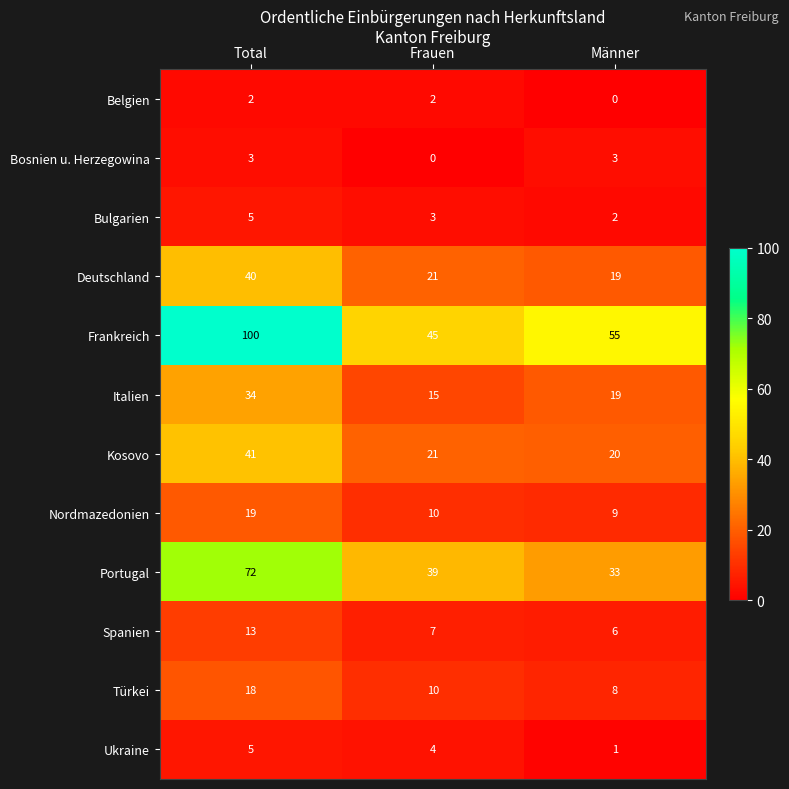

How many Portugal values are between 33 and 72?

3